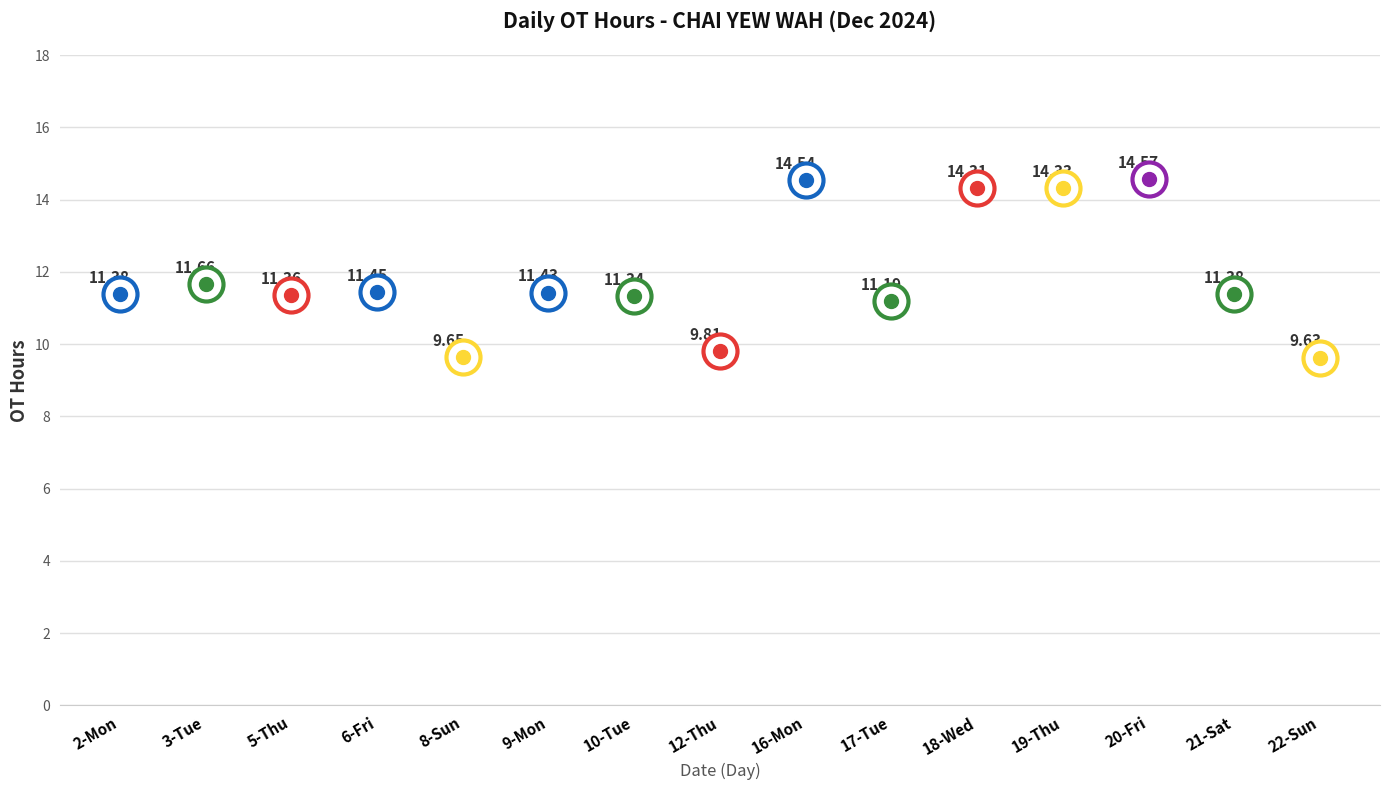

Between 6-Fri and 16-Mon, which is larger?

16-Mon